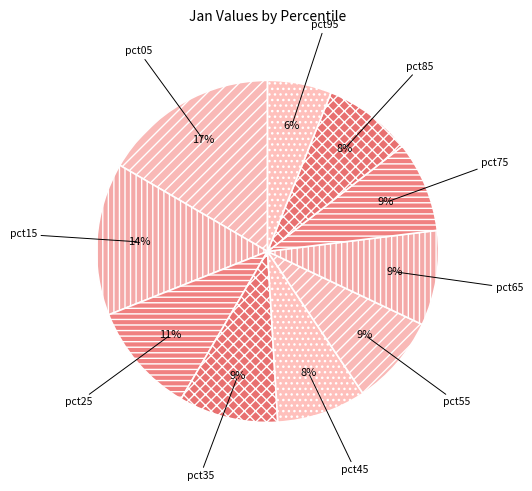

Do pct15 and pct55 together represent more than half of the pie?

No